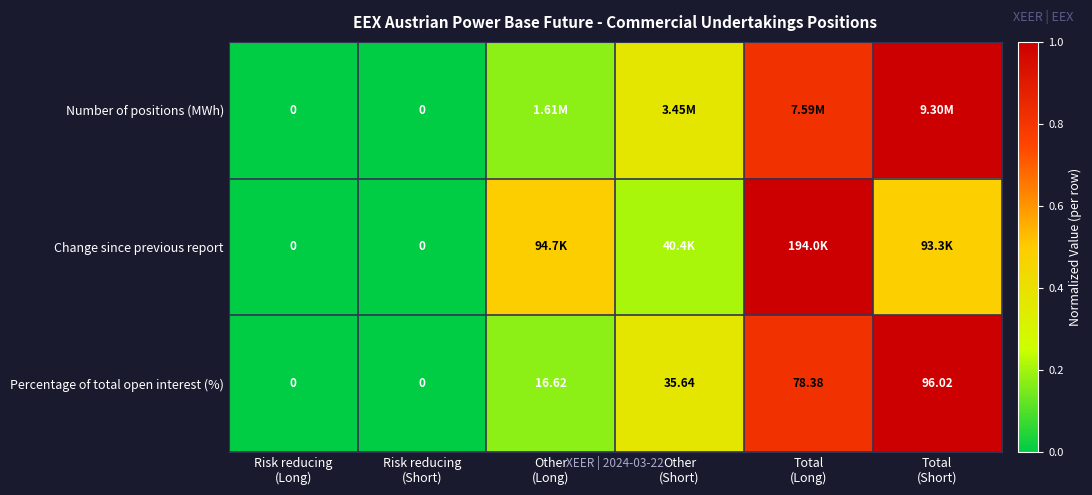

List the labels in order of Number of positions (MWh) value, smallest first.

Risk reducing (Long), Risk reducing (Short), Other (Long), Other (Short), Total (Long), Total (Short)